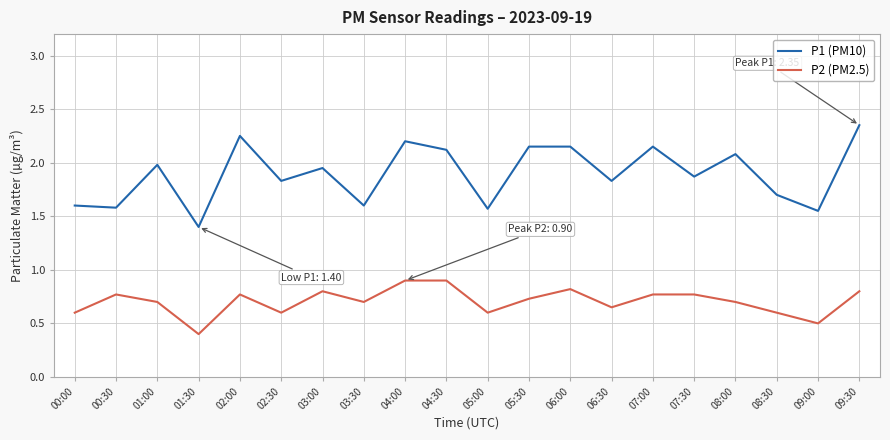

True or false: P2 (PM2.5) and P1 (PM10) cross at least once.

False